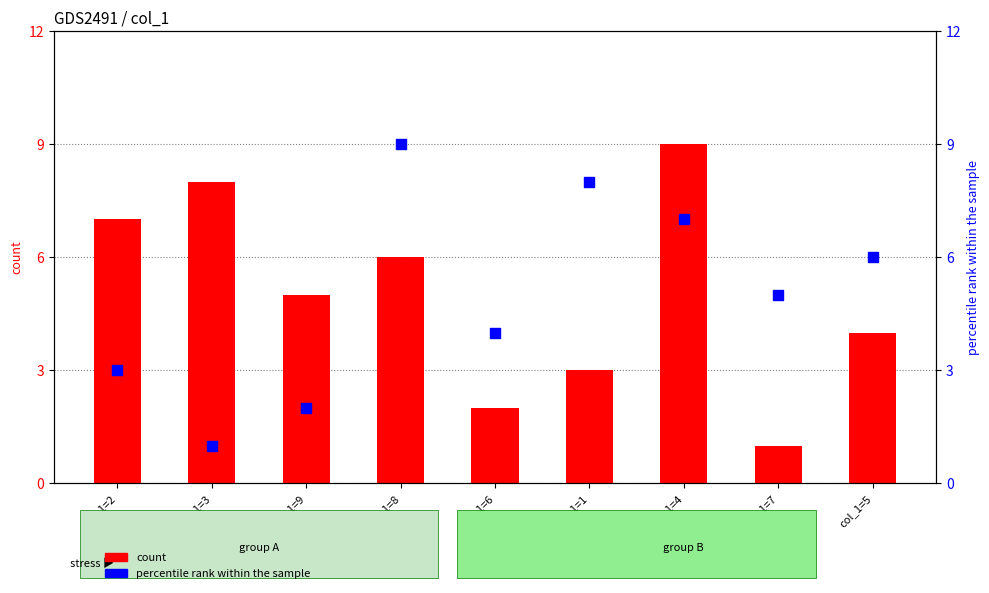

At how many categories does at least one series exceed 1?

9